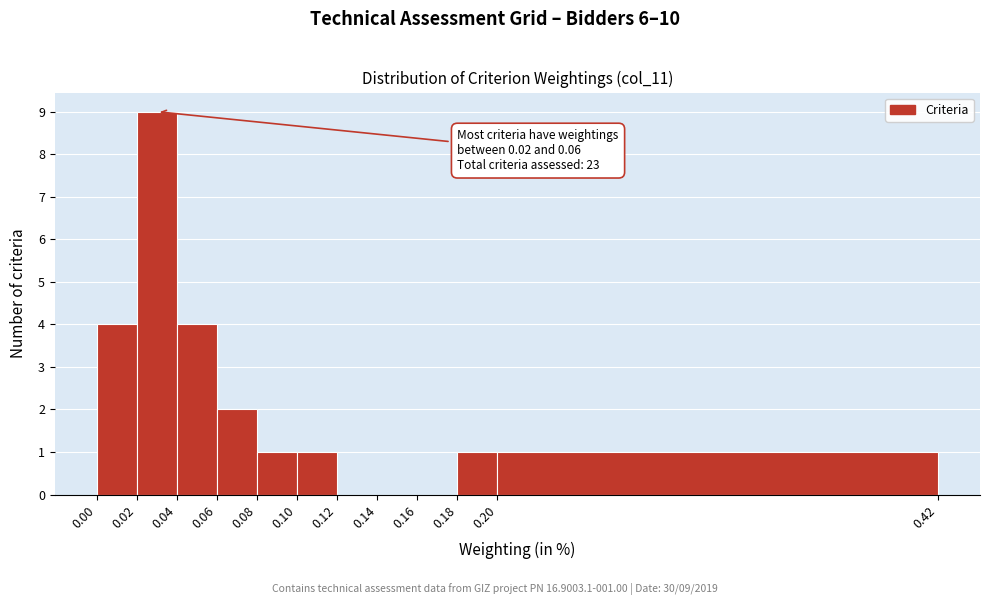

Which range on the x-axis has the tallest bar?

0.02 to 0.04